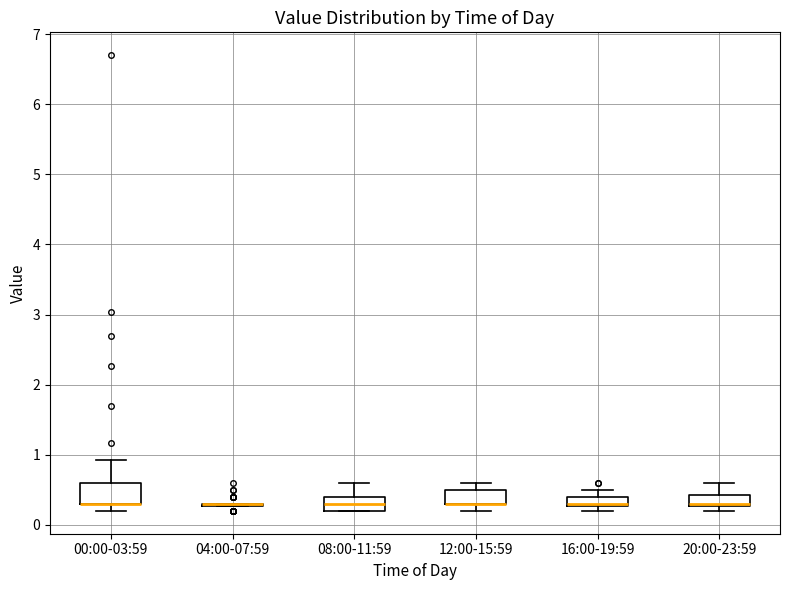

Where is the upper edge of the box for 08:00-11:59 on the y-axis? The values are not printed on the chart, so give them approximately, as read against the axis.

0.4